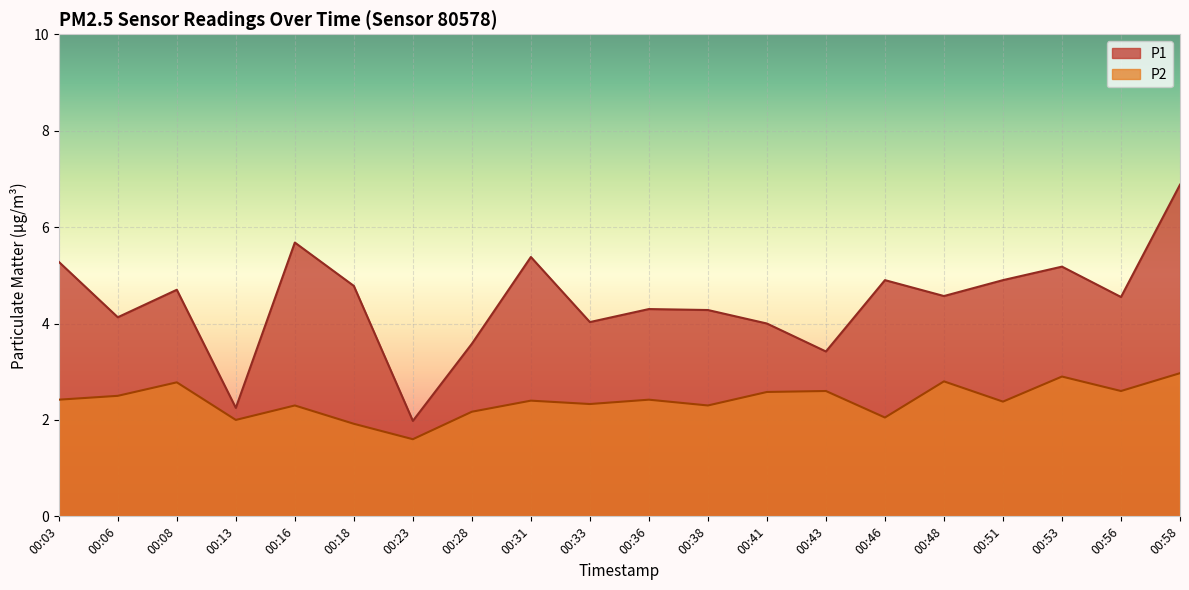

Reading right to left, list all the values displayed in this chart.

P1: 00:58=6.9	00:56=4.5	00:53=5.2	00:51=4.9	00:48=4.6	00:46=4.9	00:43=3.4	00:41=4.0	00:38=4.3	00:36=4.3	00:33=4.0	00:31=5.4	00:28=3.6	00:23=2.0	00:18=4.8	00:16=5.7	00:13=2.2	00:08=4.7	00:06=4.1	00:03=5.3
P2: 00:58=3.0	00:56=2.6	00:53=2.9	00:51=2.4	00:48=2.8	00:46=2.0	00:43=2.6	00:41=2.6	00:38=2.3	00:36=2.4	00:33=2.3	00:31=2.4	00:28=2.2	00:23=1.6	00:18=1.9	00:16=2.3	00:13=2.0	00:08=2.8	00:06=2.5	00:03=2.4